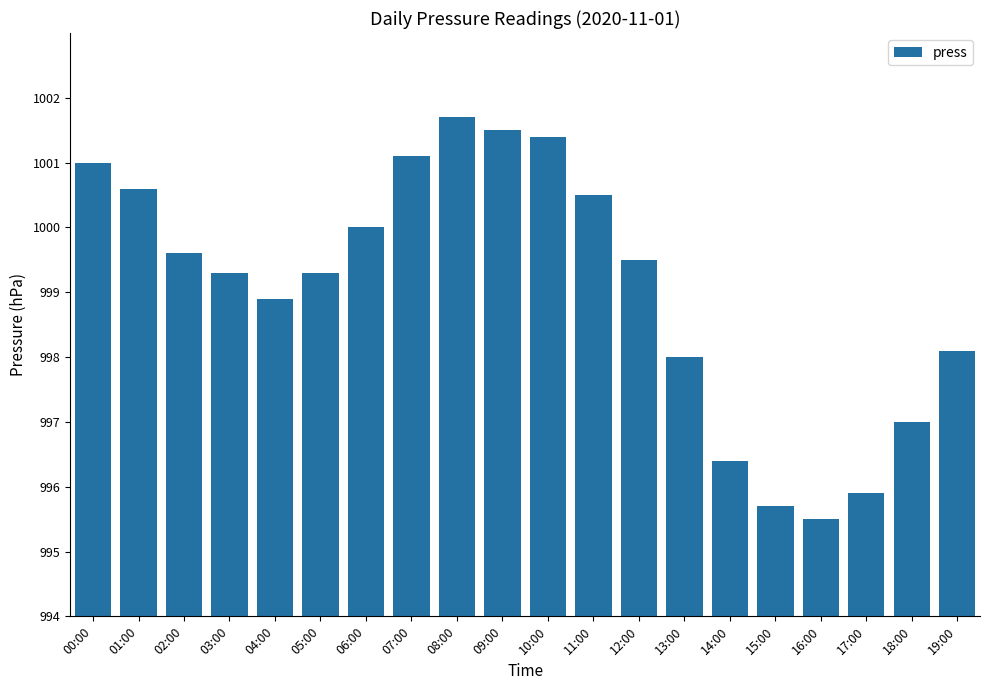

Reading left to right, transcribe all the data shown in this chart.

1001.0	1000.6	999.6	999.3	998.9	999.3	1000.0	1001.1	1001.7	1001.5	1001.4	1000.5	999.5	998.0	996.4	995.7	995.5	995.9	997.0	998.1